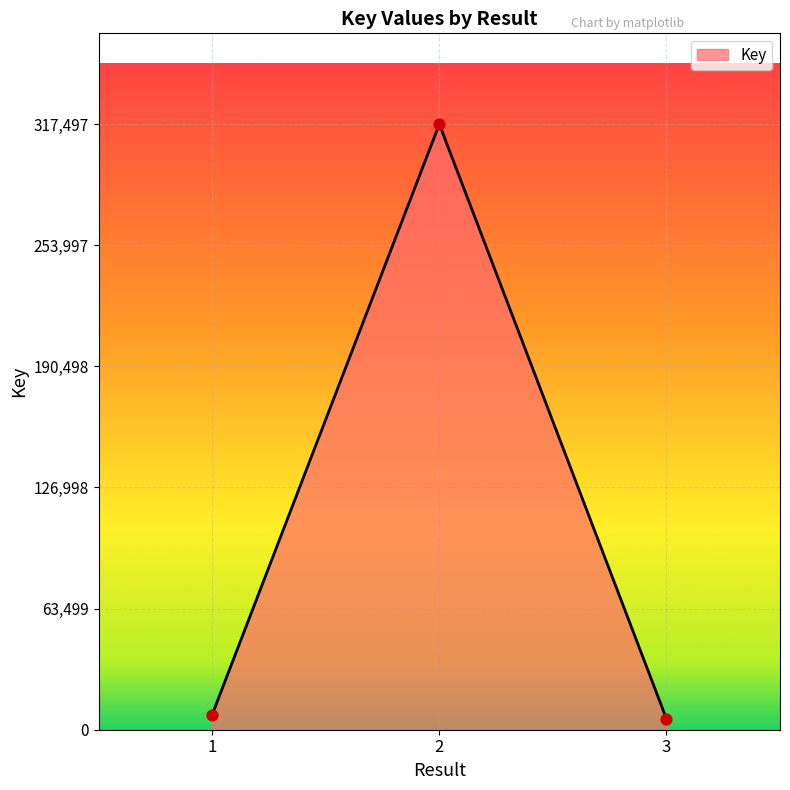

Which has a higher value, 3 or 2?

2